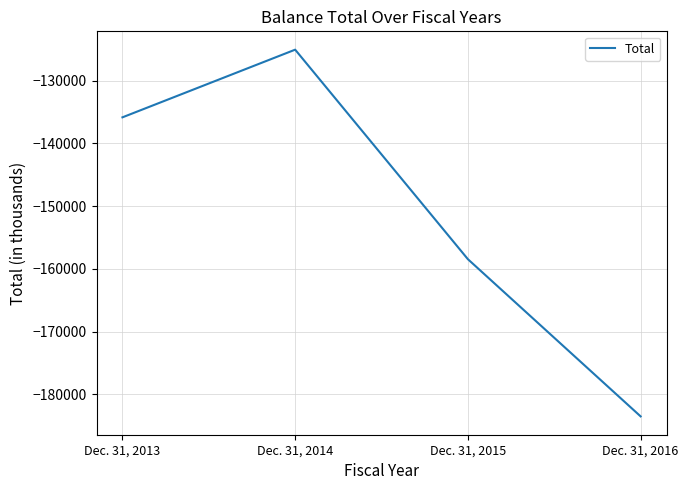

List the labels in order of value, largest first.

Dec. 31, 2014, Dec. 31, 2013, Dec. 31, 2015, Dec. 31, 2016